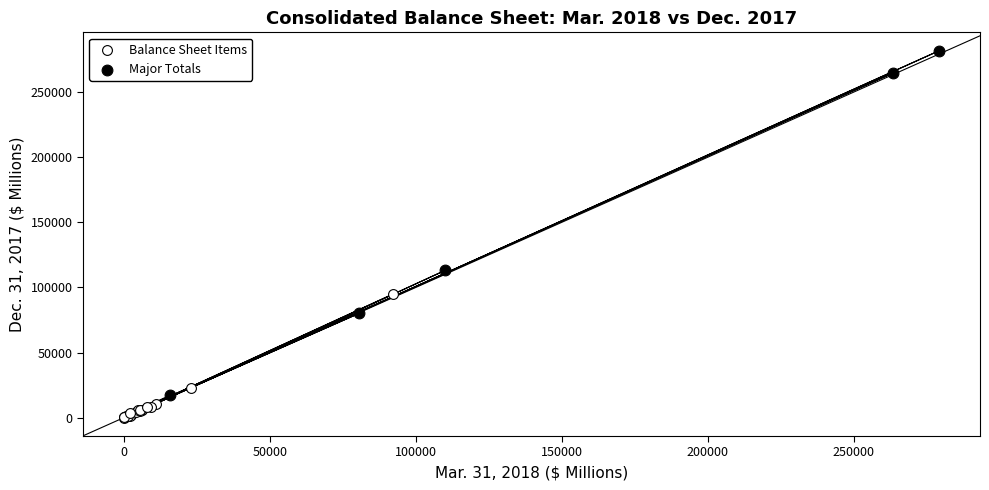

Which series has the largest Y range (max minus min)?

Major Totals